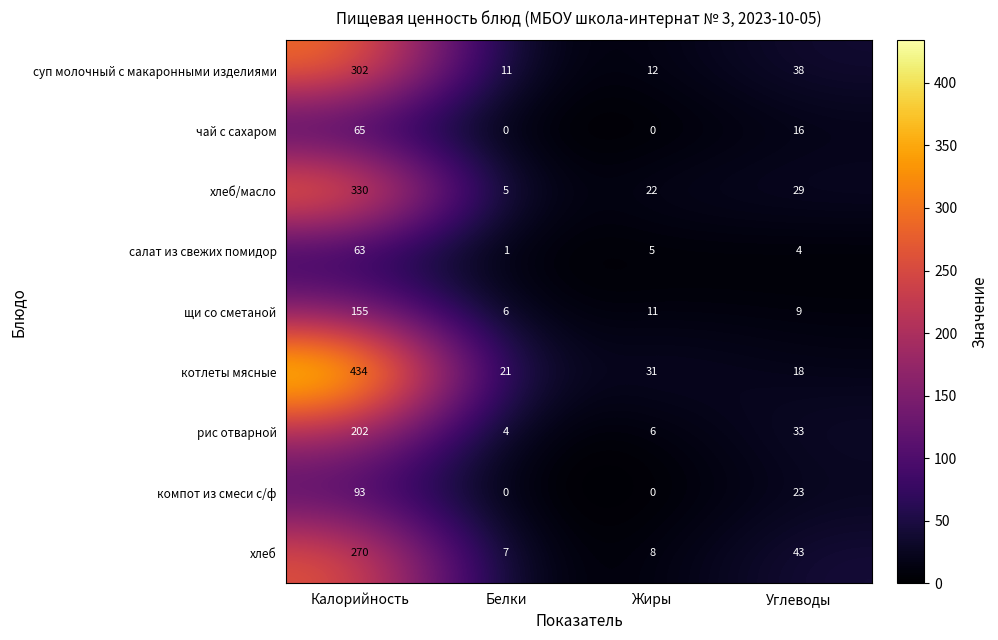

List the series in order of their peak value, highest first.

котлеты мясные, хлеб/масло, суп молочный с макаронными изделиями, хлеб, рис отварной, щи со сметаной, компот из смеси с/ф, чай с сахаром, салат из свежих помидор